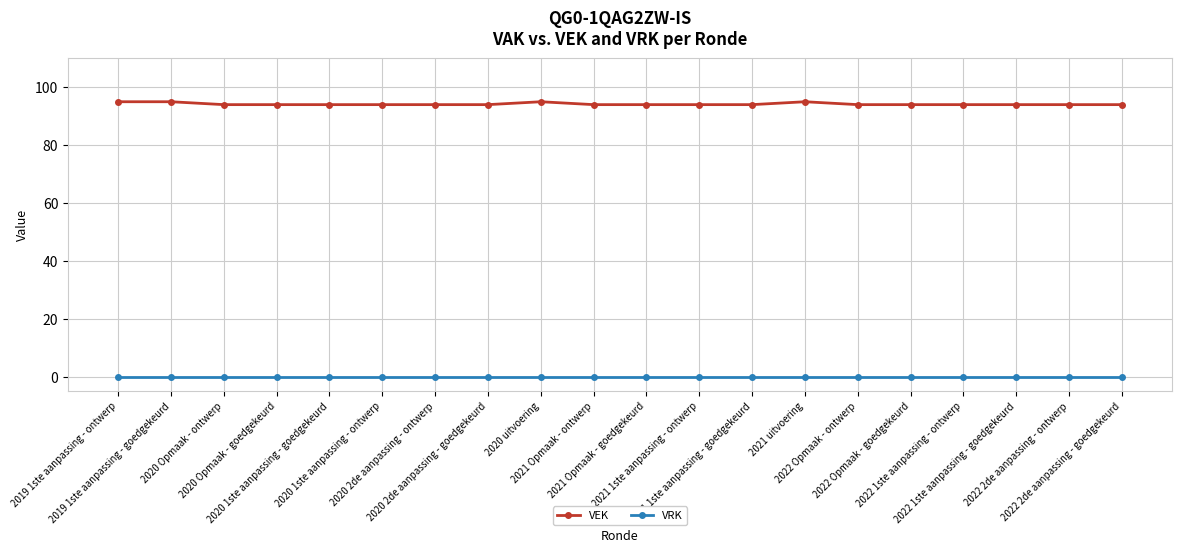

Does the chart display data point markers on the line(s)?

Yes